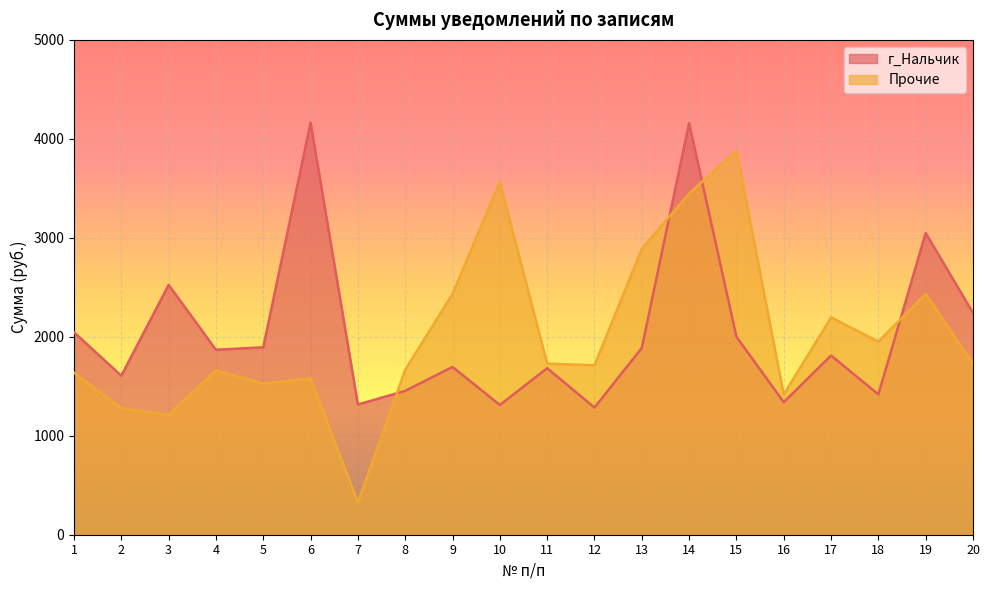

How many lines are shown in the chart?

2